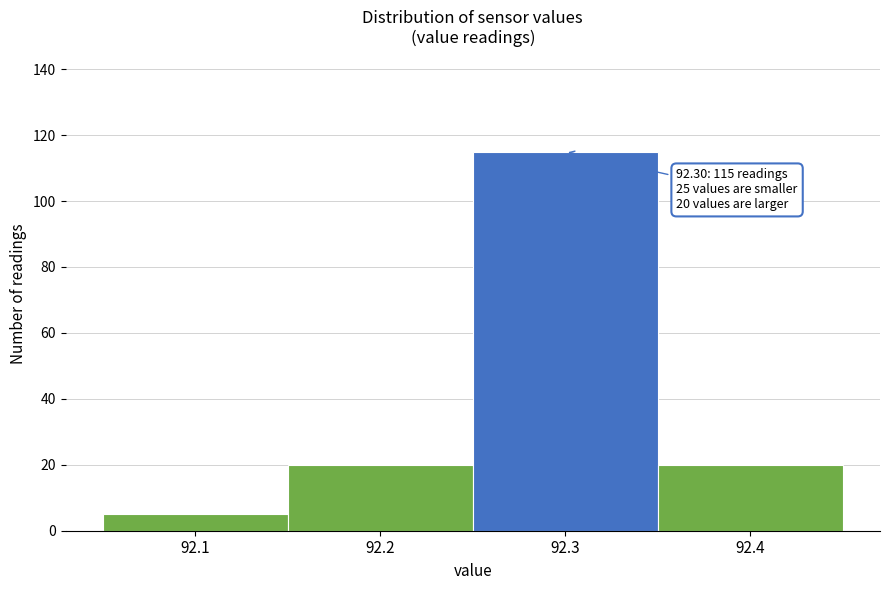

Over which range of the x-axis is the bar tallest?

92.25 to 92.35